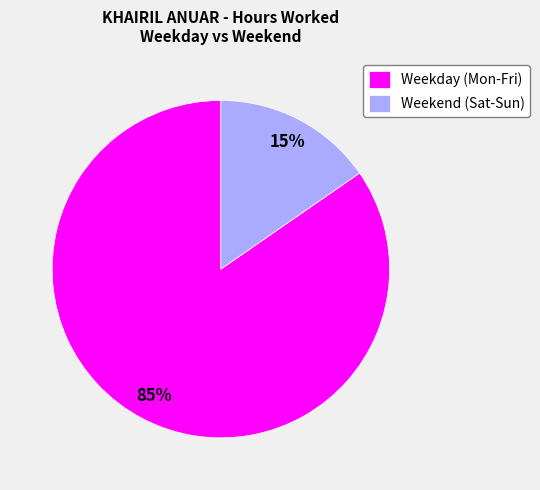

How many segments does this pie chart have?

2